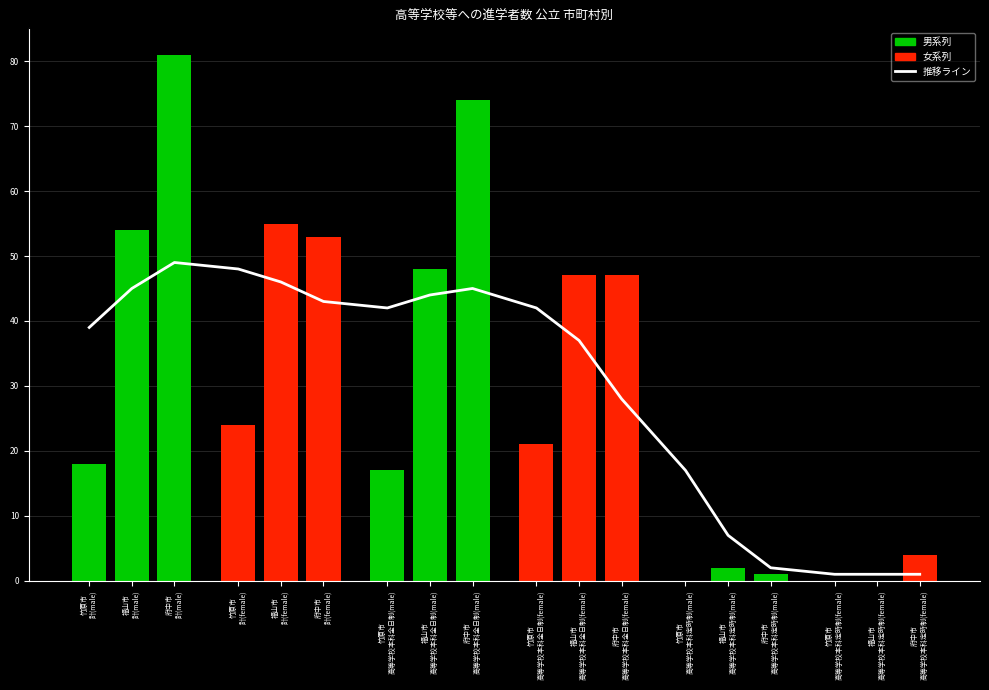

Does the chart contain any negative values?

No